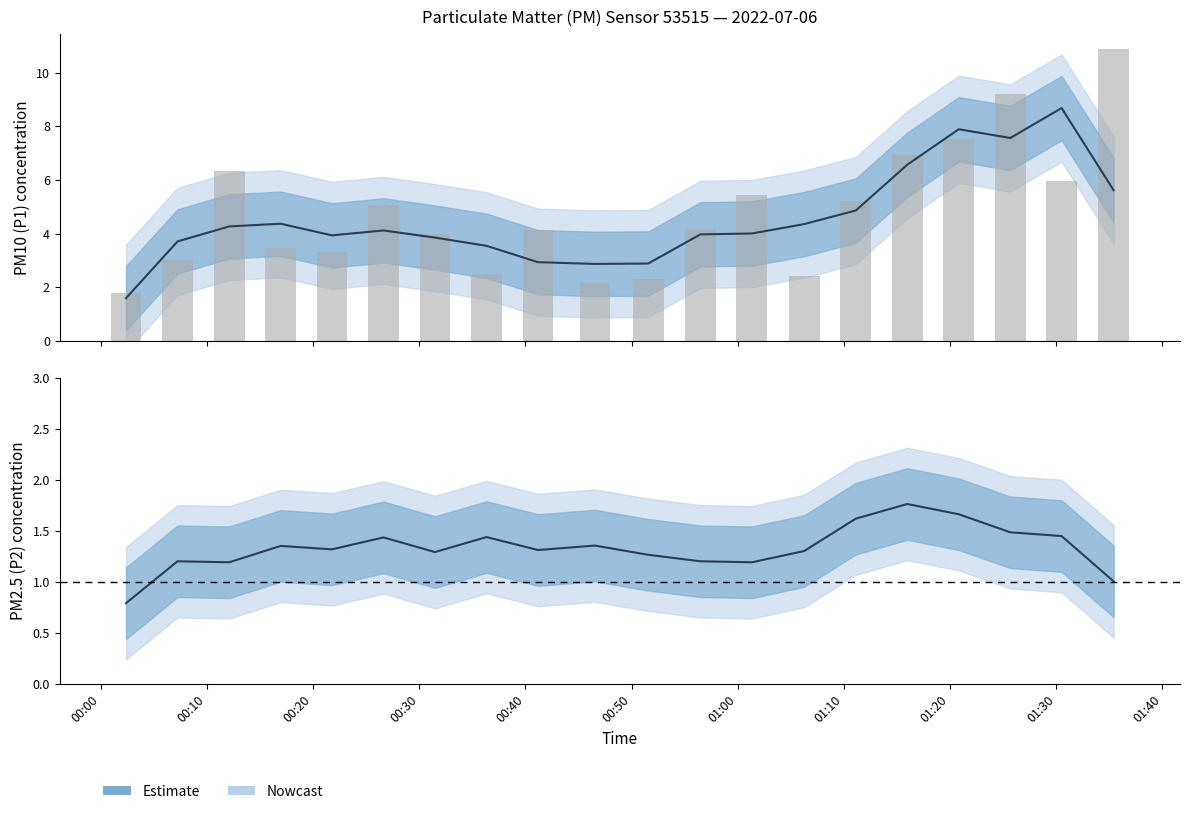

Is it true that the value at 01:27 is 9.2?

True